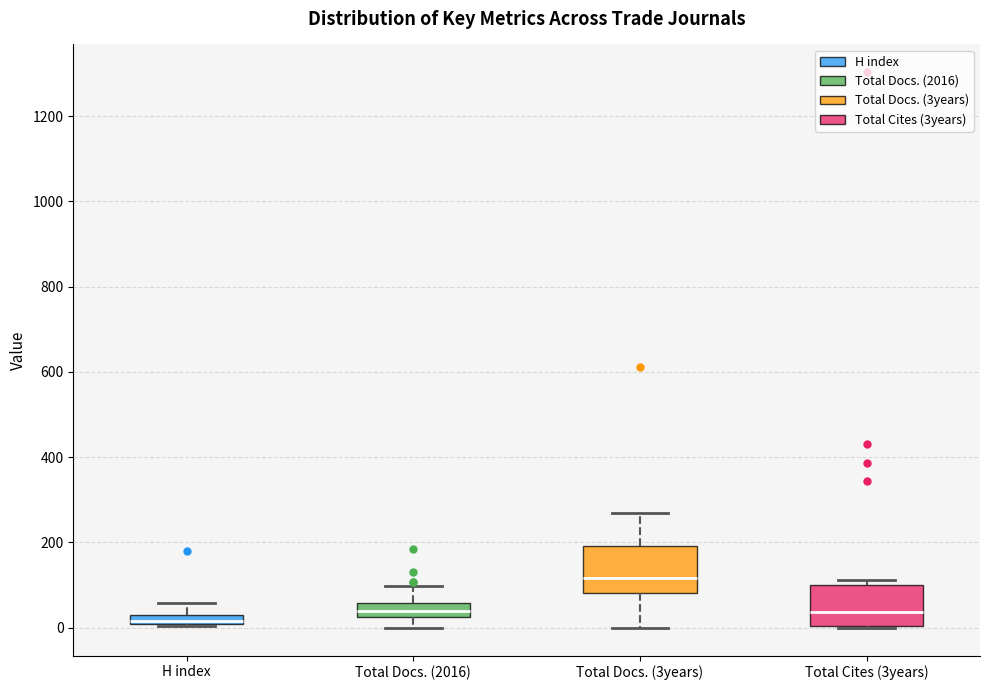

Where does the upper whisker of the box for Total Docs. (2016) end on the y-axis? The values are not printed on the chart, so give them approximately, as read against the axis.

100